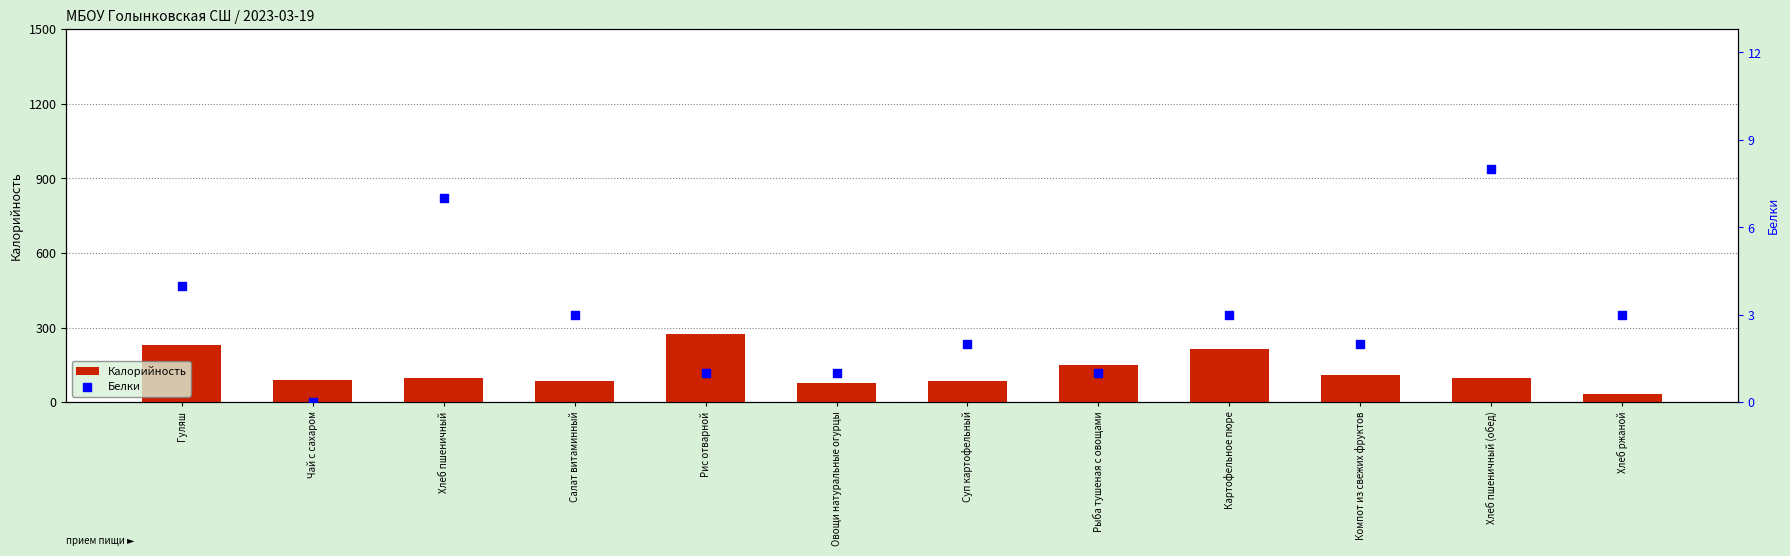

Is the value of Белки at Овощи натуральные огурцы greater than the value of Калорийность at Салат витаминный?

No